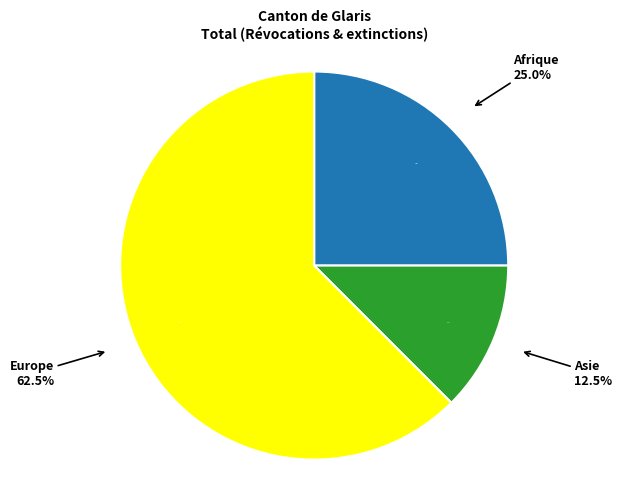

Is Amérique the majority of the pie?

No